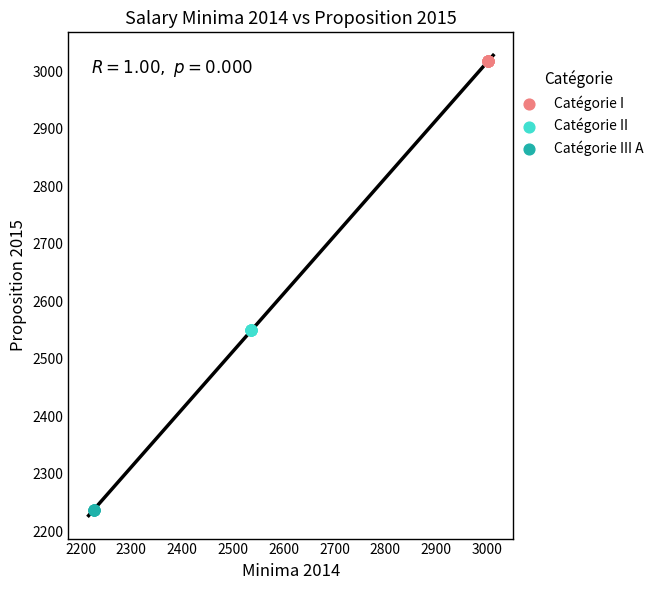

Which series reaches the maximum Y coordinate?

Catégorie I